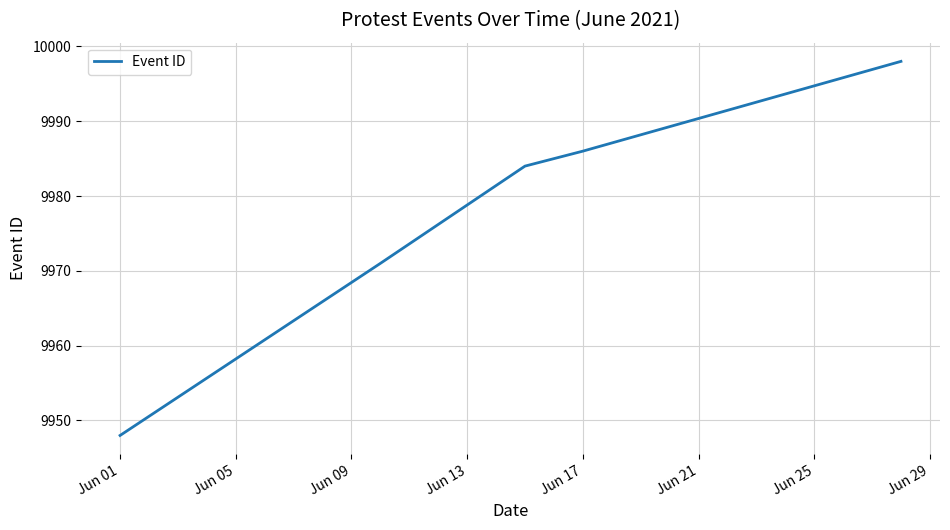

What is the difference between the maximum and minimum values?

50